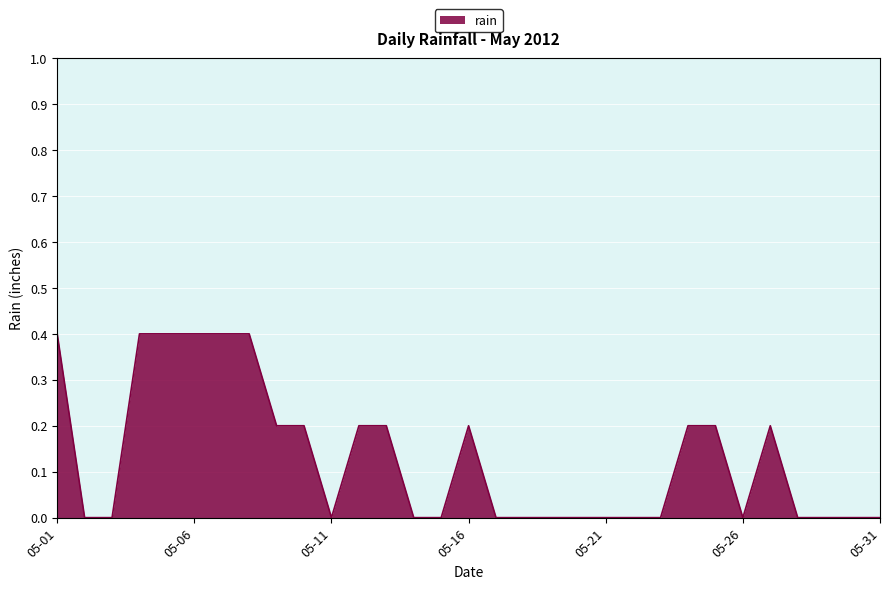

Does the chart display data point markers on the line(s)?

No